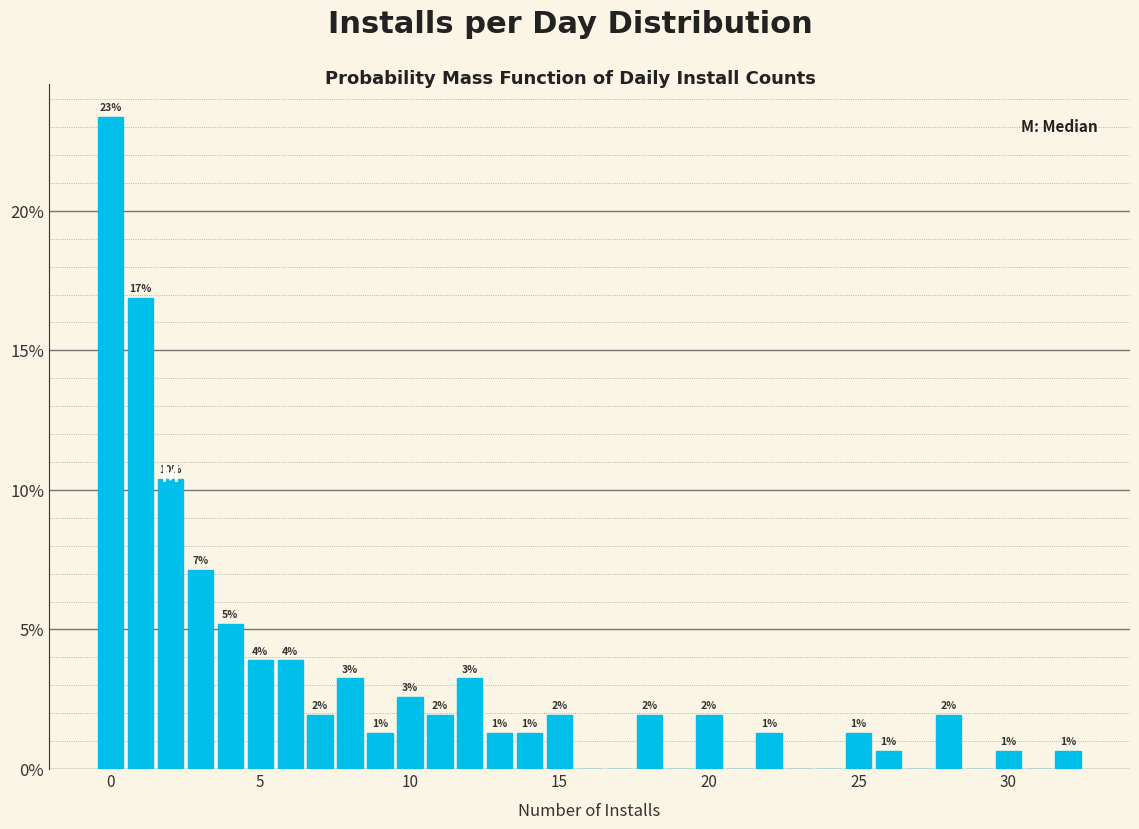

Around what value on the x-axis is the tallest bar? Give the approximate position of its centre, as read against the axis.

0.0